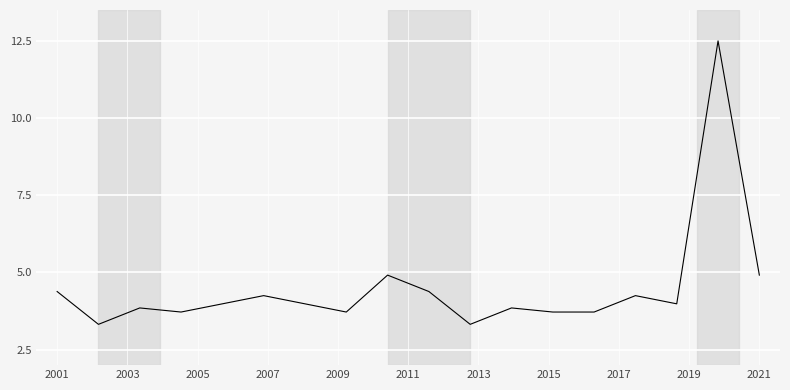

What is the difference between the maximum and minimum values?

9.2